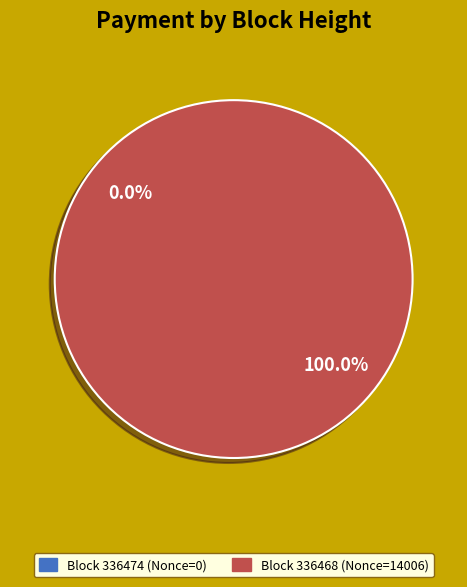

How many slices are in this pie chart?

2